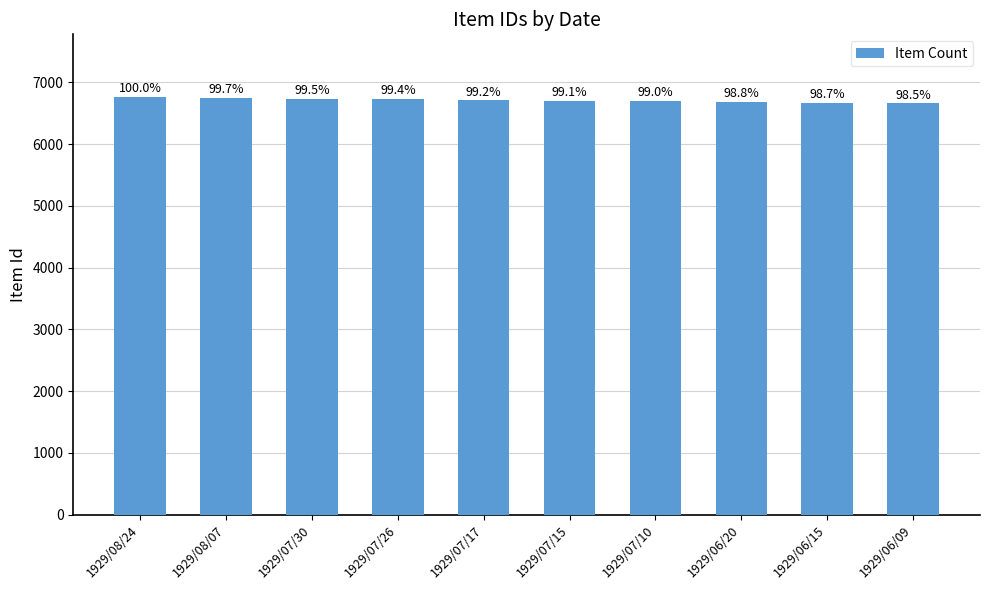

Reading right to left, what are all the values shown in this chart?

1929/06/09=6658	1929/06/15=6670	1929/06/20=6680	1929/07/10=6694	1929/07/15=6702	1929/07/17=6706	1929/07/26=6723	1929/07/30=6729	1929/08/07=6743	1929/08/24=6761